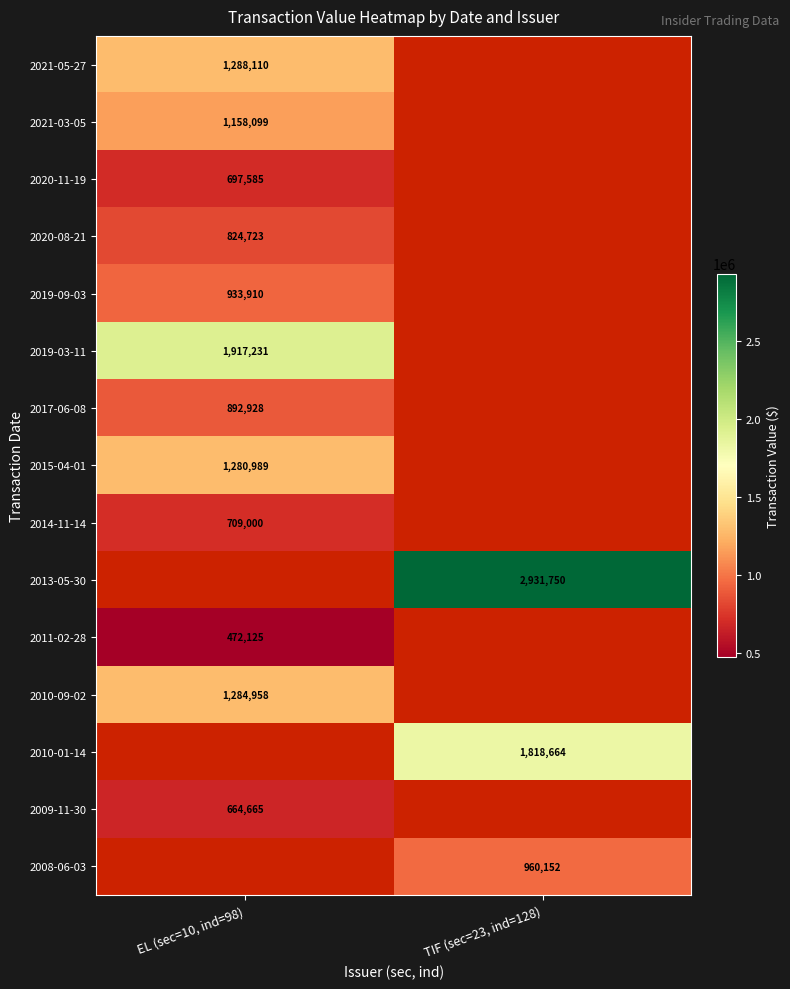

The 2019-03-11 series shows 1330795 at EL (sec=10, ind=98). True or false?

False